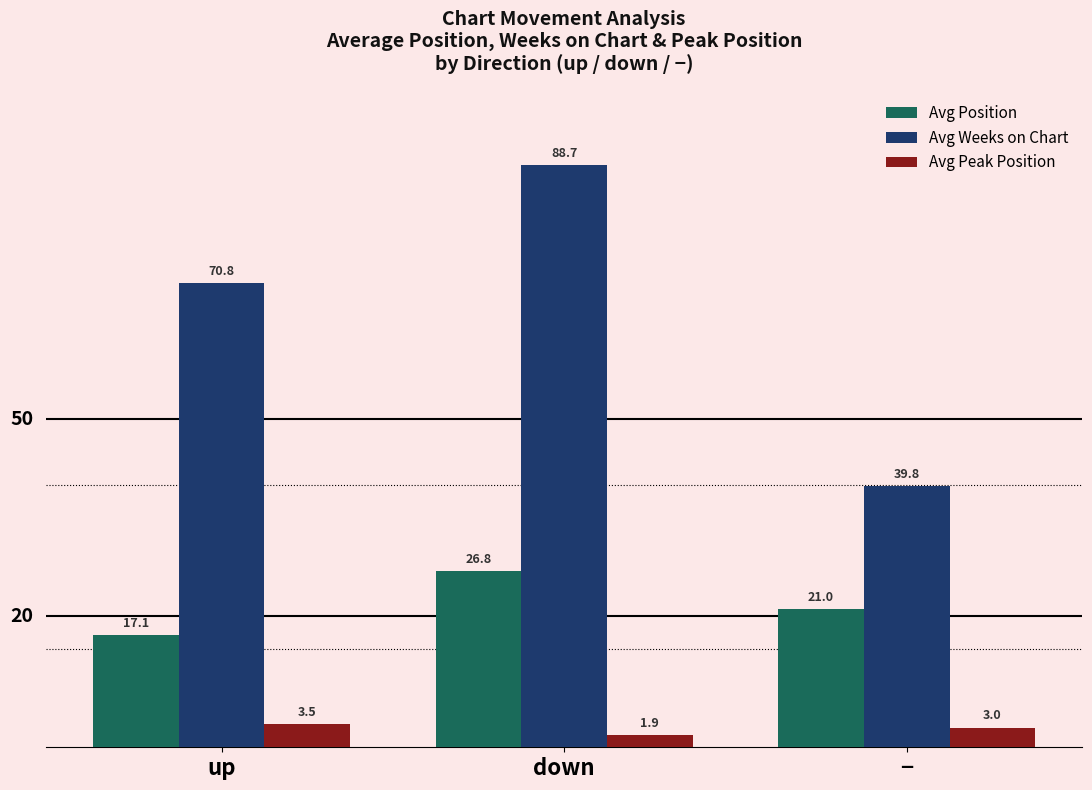

What is the average value of the Avg Weeks on Chart series?

66.4